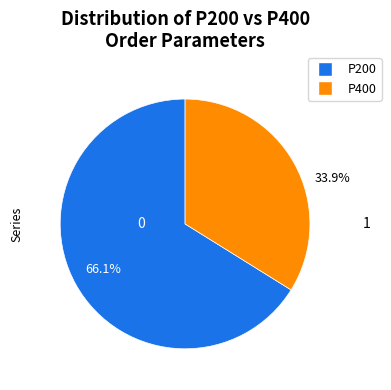

Does any single category account for the majority?

Yes